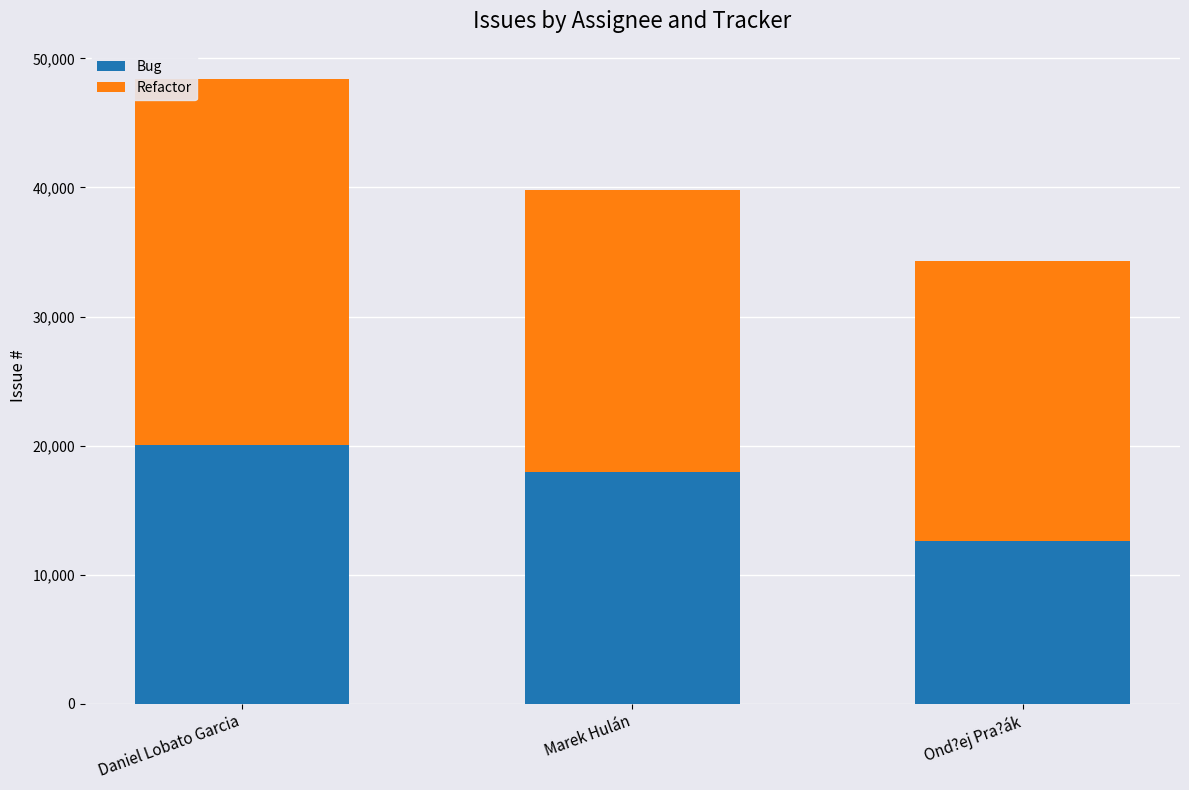

At which label is Bug closest to 16333?

Marek Hulán